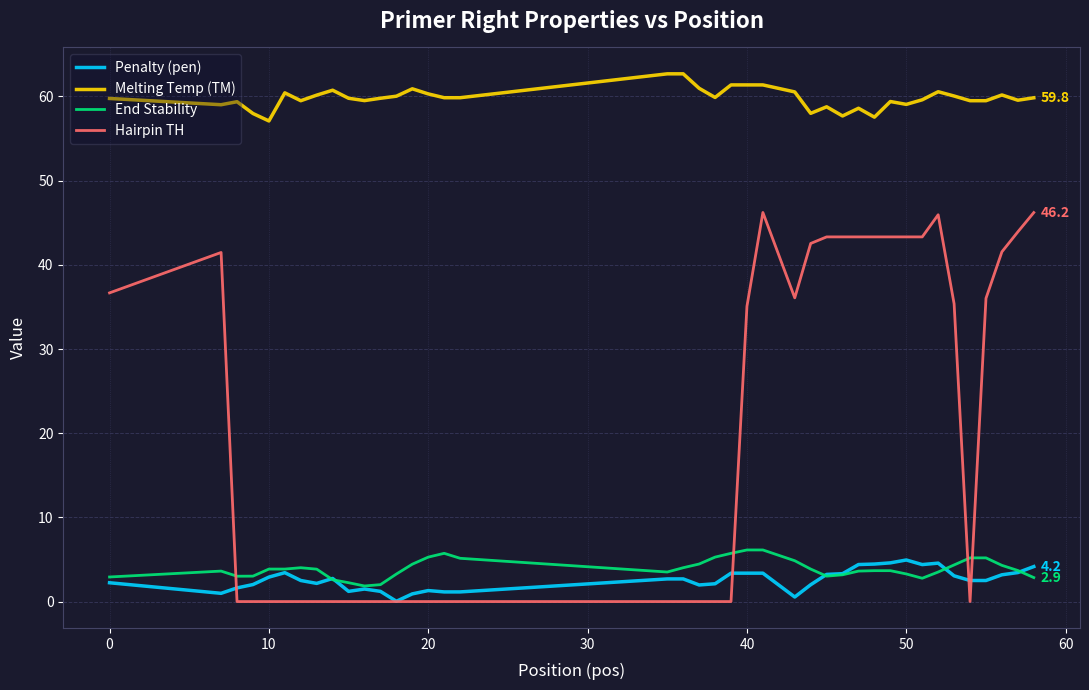

Which series has the widest spread of values?

Hairpin TH